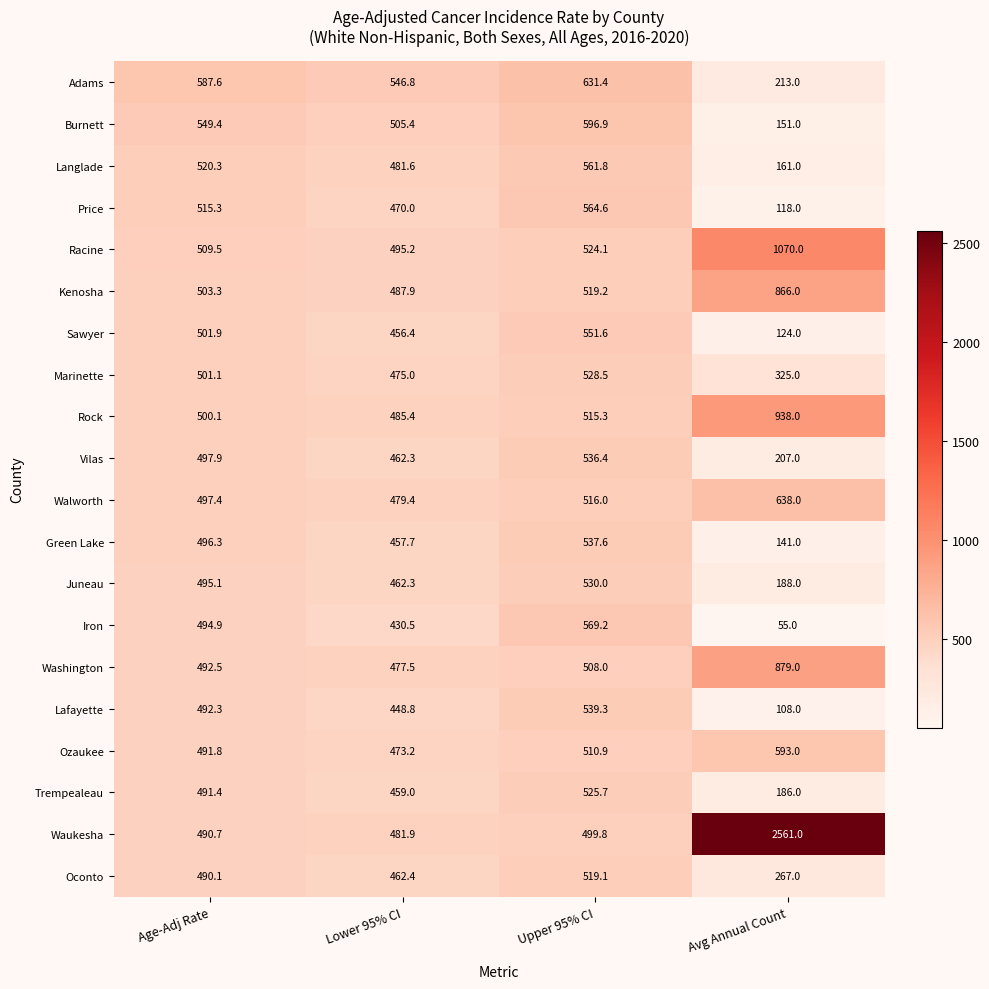

What is the difference between the maximum and minimum values in the Waukesha series?

2079.1